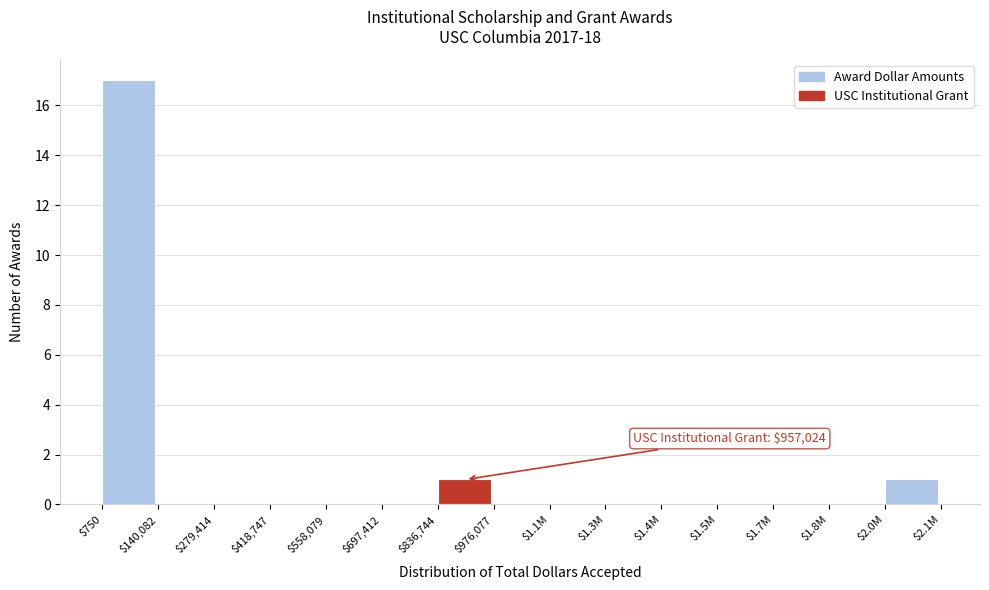

What is the sum of all values?

19